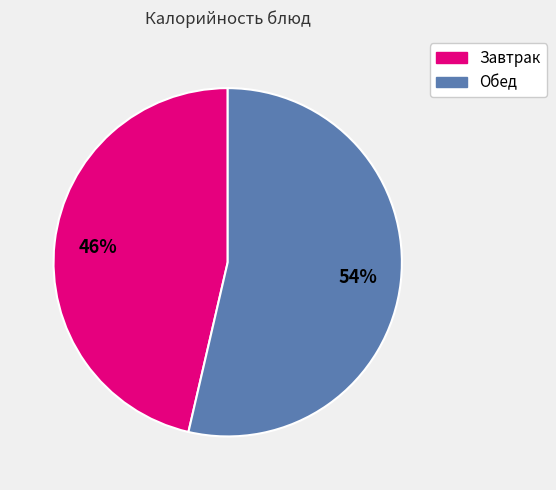

To the nearest percent, what is the average slice percentage?

50%